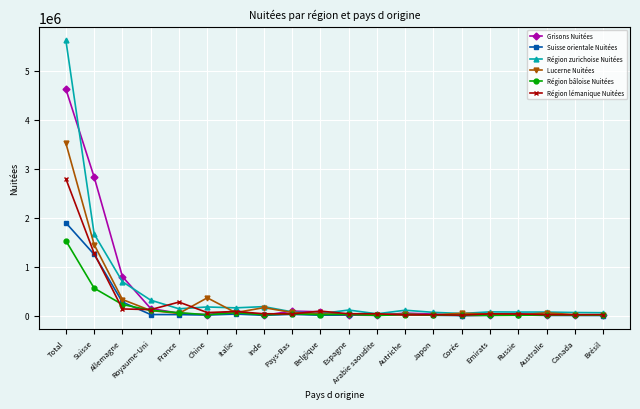

What is the difference between the second highest and second lowest values in the Grisons Nuitées series?

2824983